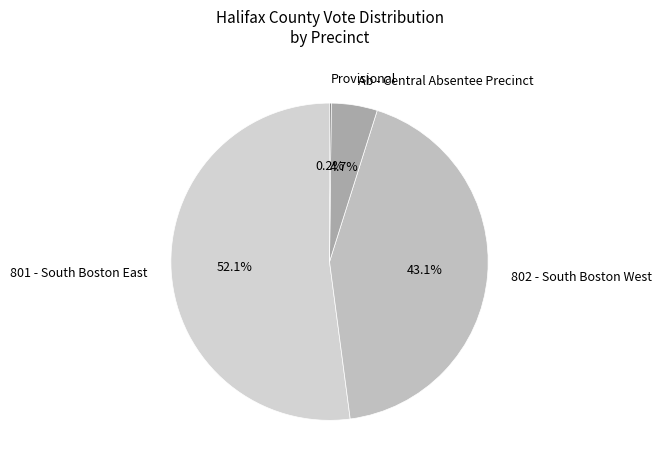

What percentage is the 801 - South Boston East slice, to the nearest percent?

52%